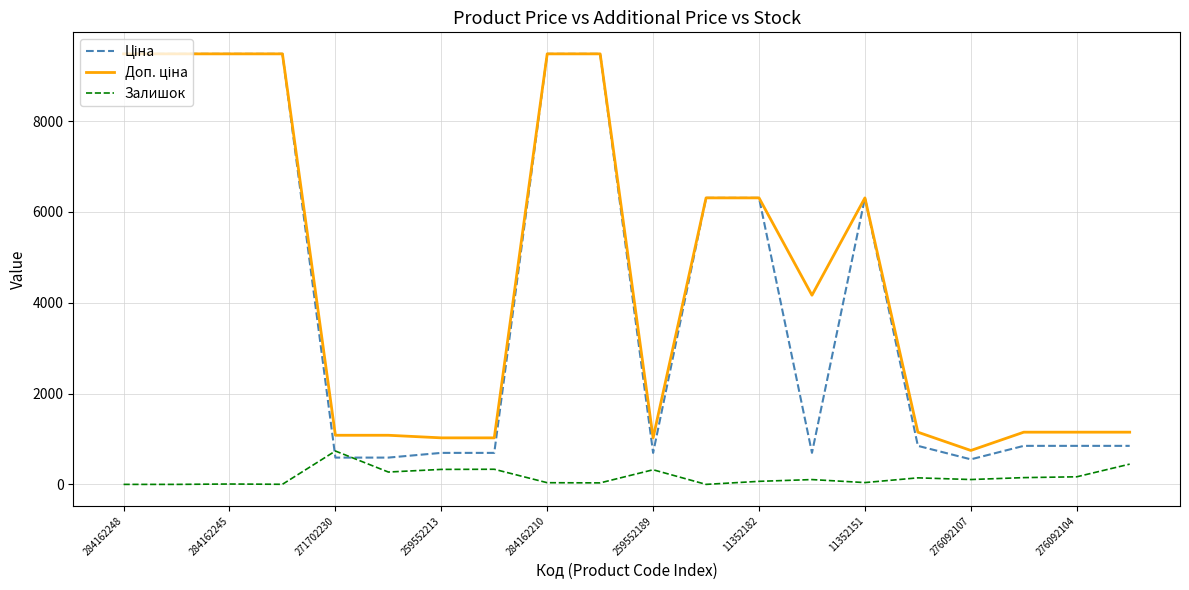

What is the greatest value displayed?

9480.1